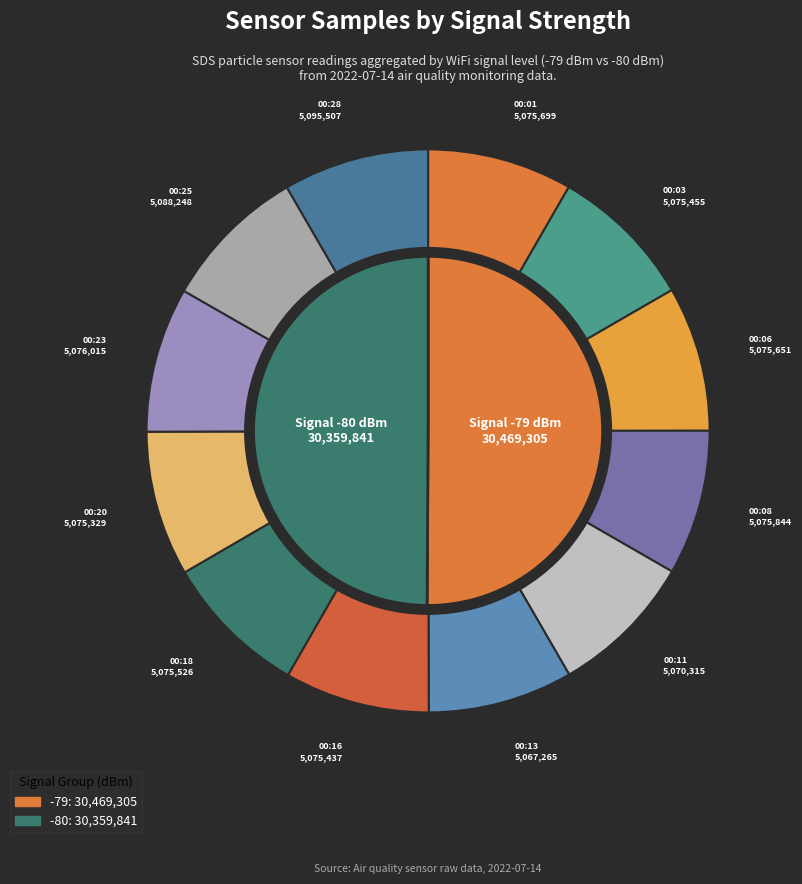

What is the change in value from 2022/07/14 00:03 to 2022/07/14 00:25?

+12793